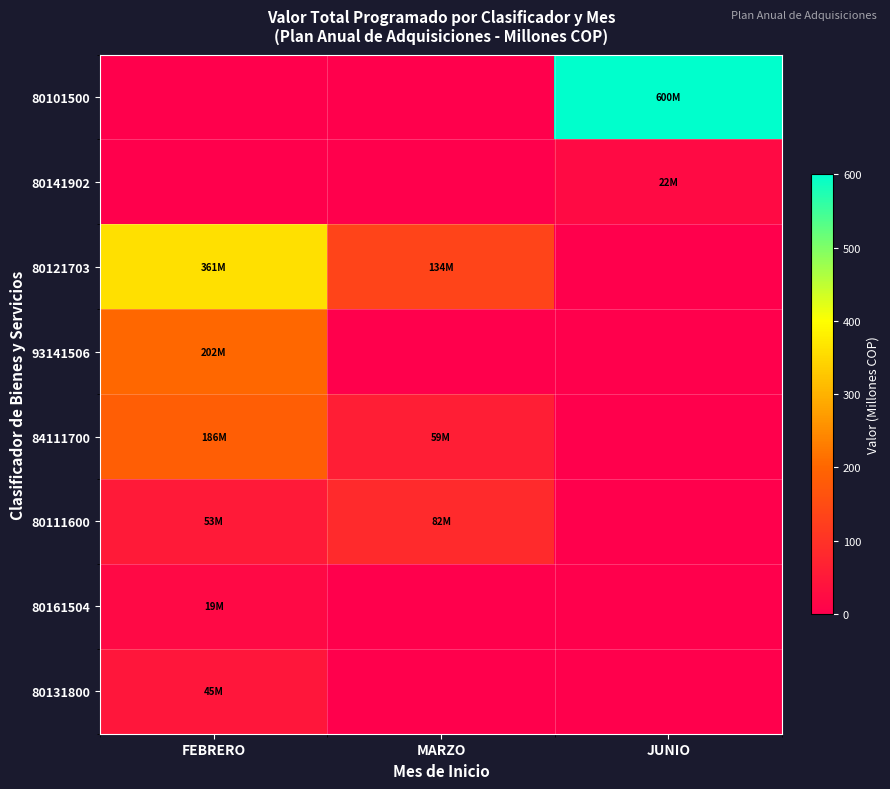

What is the total value across all series at MARZO?

274.8